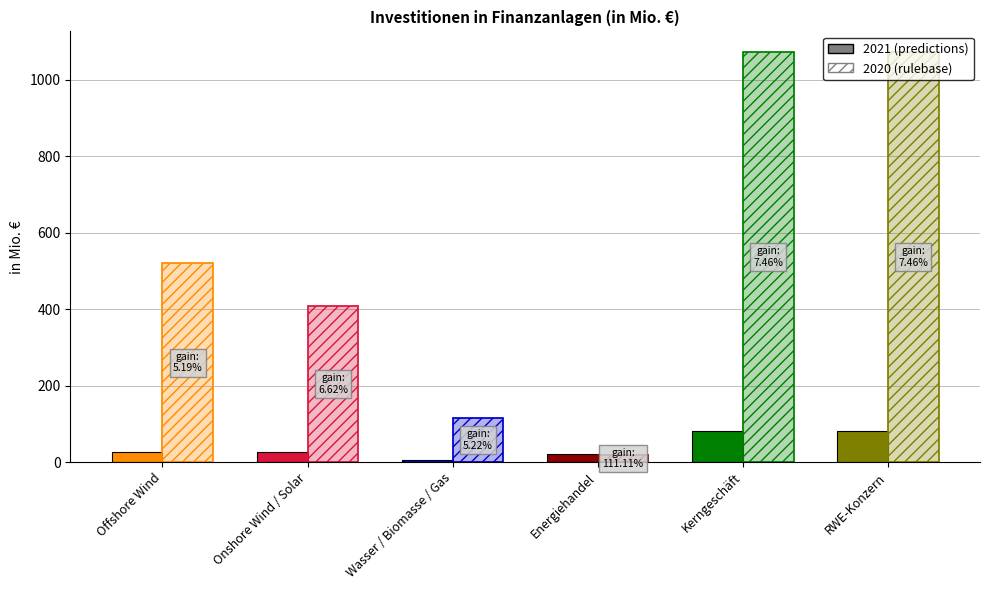

Is the value of 2020 at Offshore Wind greater than the value of 2021 at RWE-Konzern?

Yes